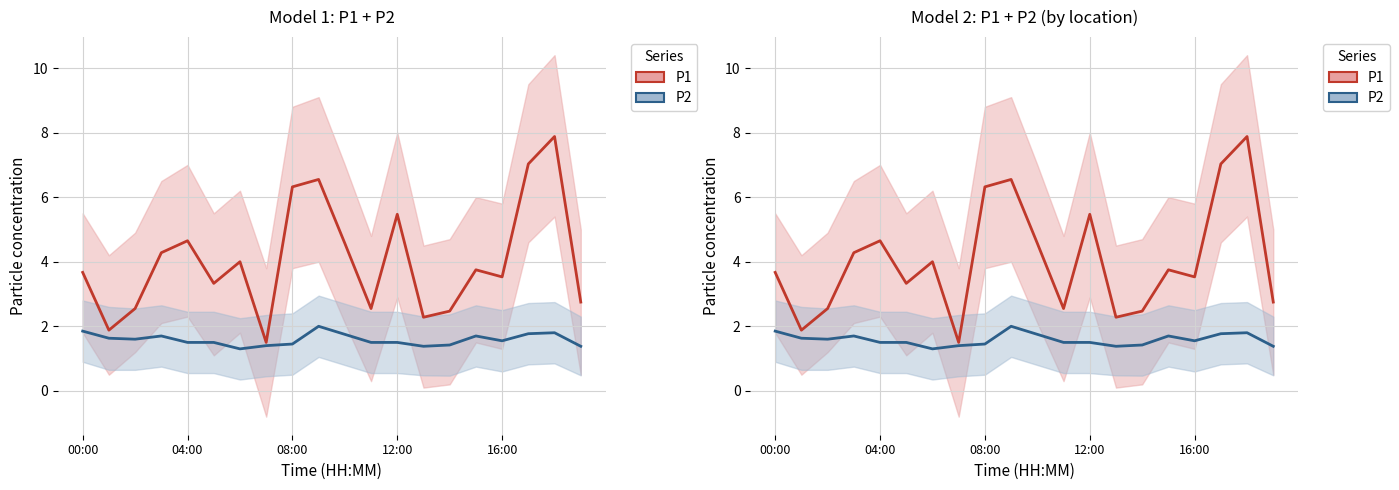

How many series are shown in this chart?

2